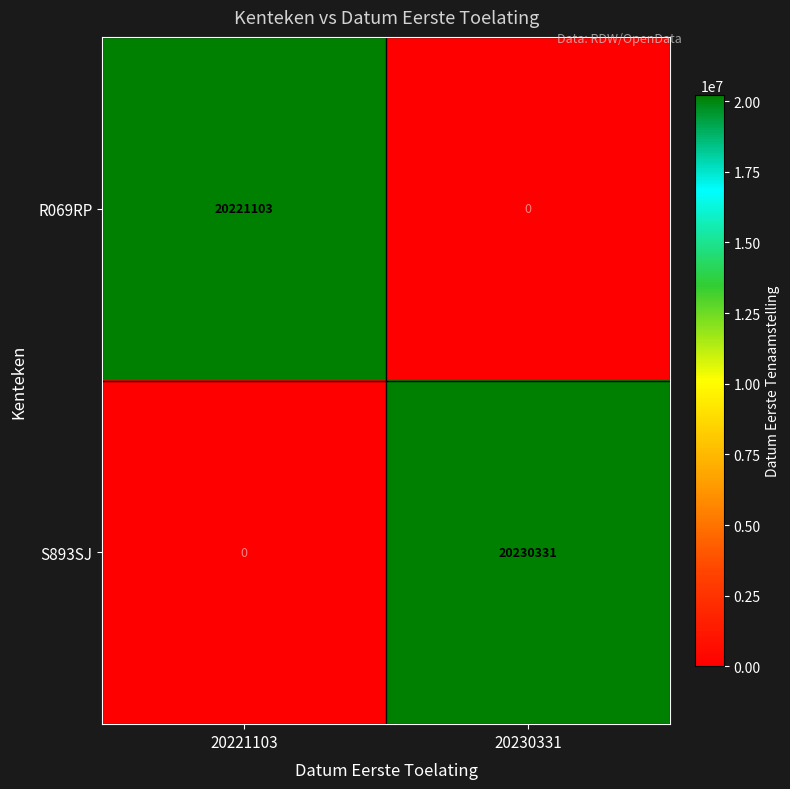

How many data points does each series have?

2